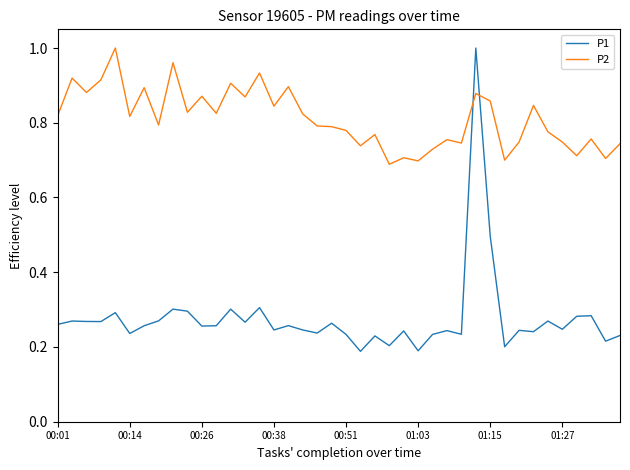

Which series has the largest total across all categories?

P2